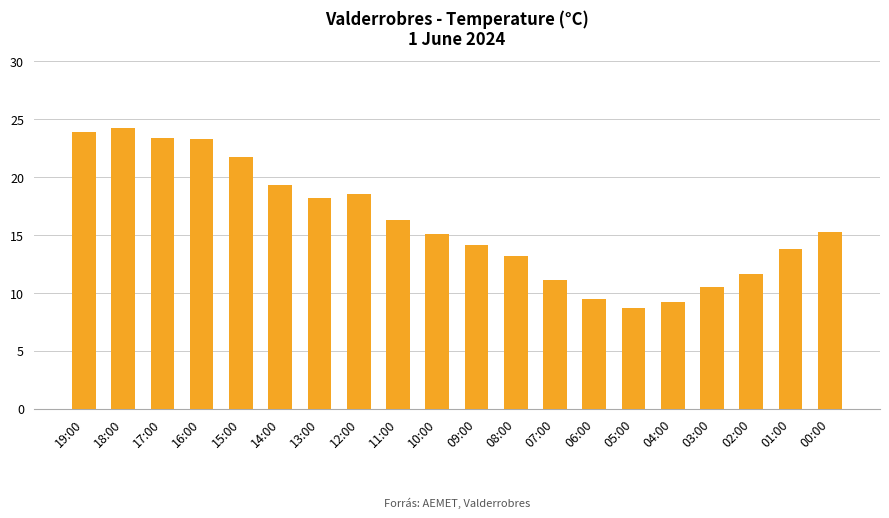

What is the average value?

16.0